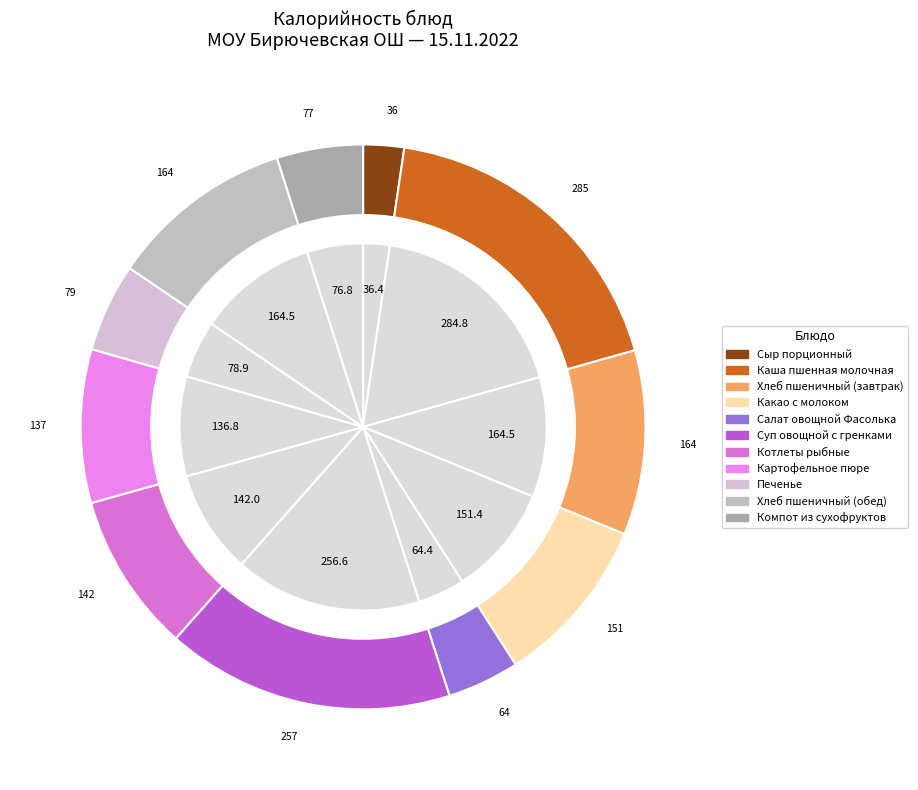

Rank the categories by value from lowest to highest.

Сыр порционный, Салат овощной Фасолька, Компот из сухофруктов, Печенье, Картофельное пюре, Котлеты рыбные, Какао с молоком, Хлеб пшеничный (завтрак), Хлеб пшеничный (обед), Суп овощной с гренками, Каша пшенная молочная